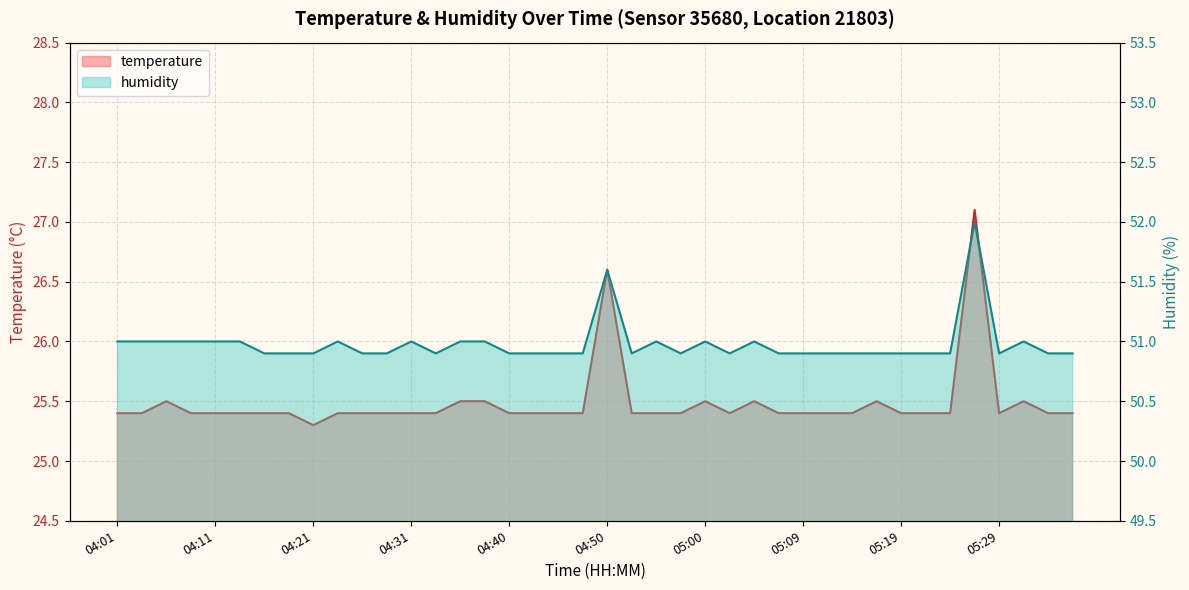

What is the total value across all series at 05:00?

76.5